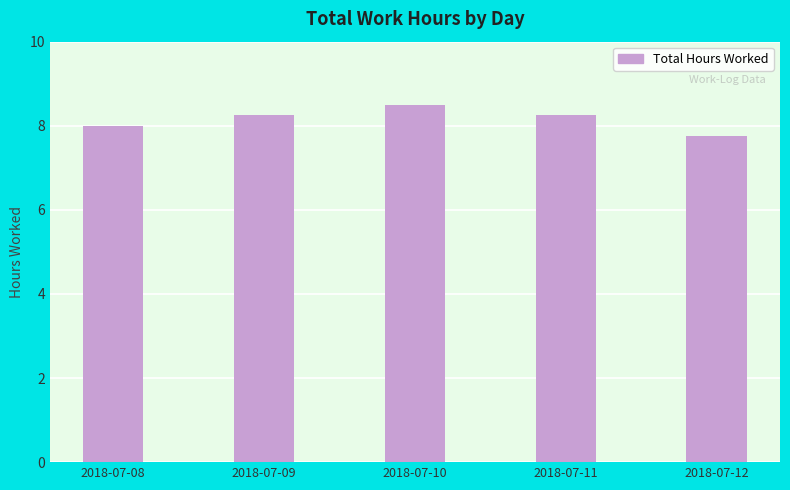

Which label corresponds to the largest value in the chart?

2018-07-10